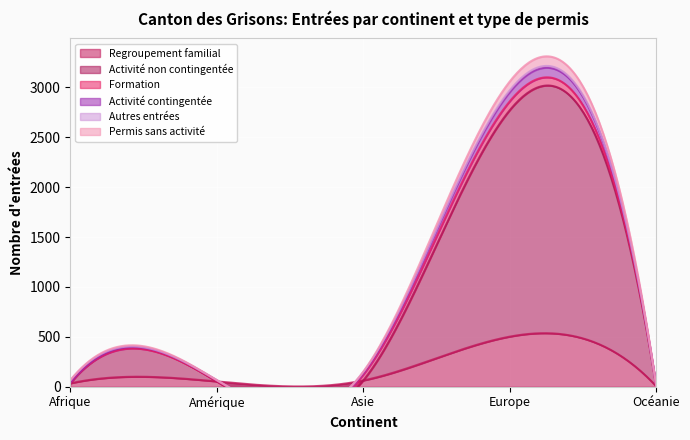

What are all the series names shown in the legend?

Regroupement familial, Activité non contingentée, Formation, Activité contingentée, Autres entrées, Permis sans activité